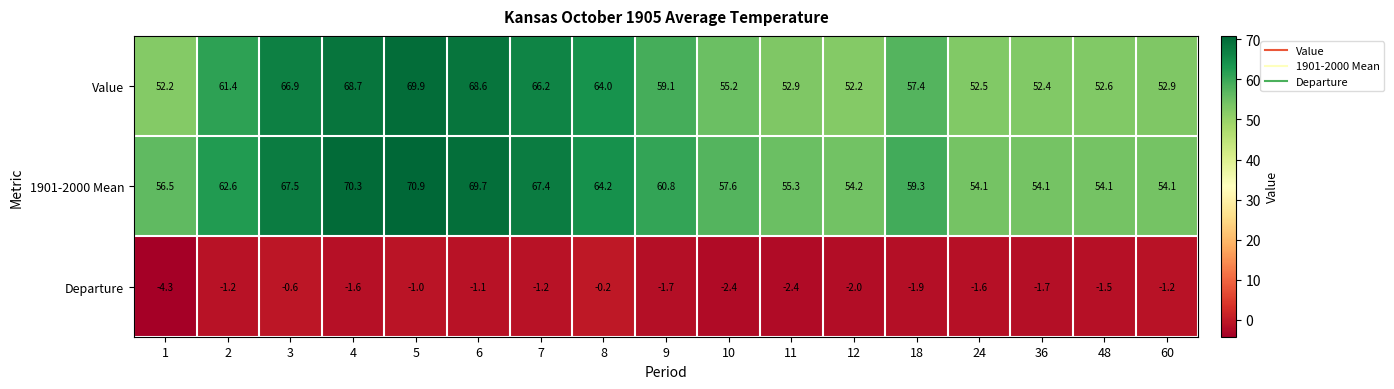

What is the sum of all Value values?

1005.1